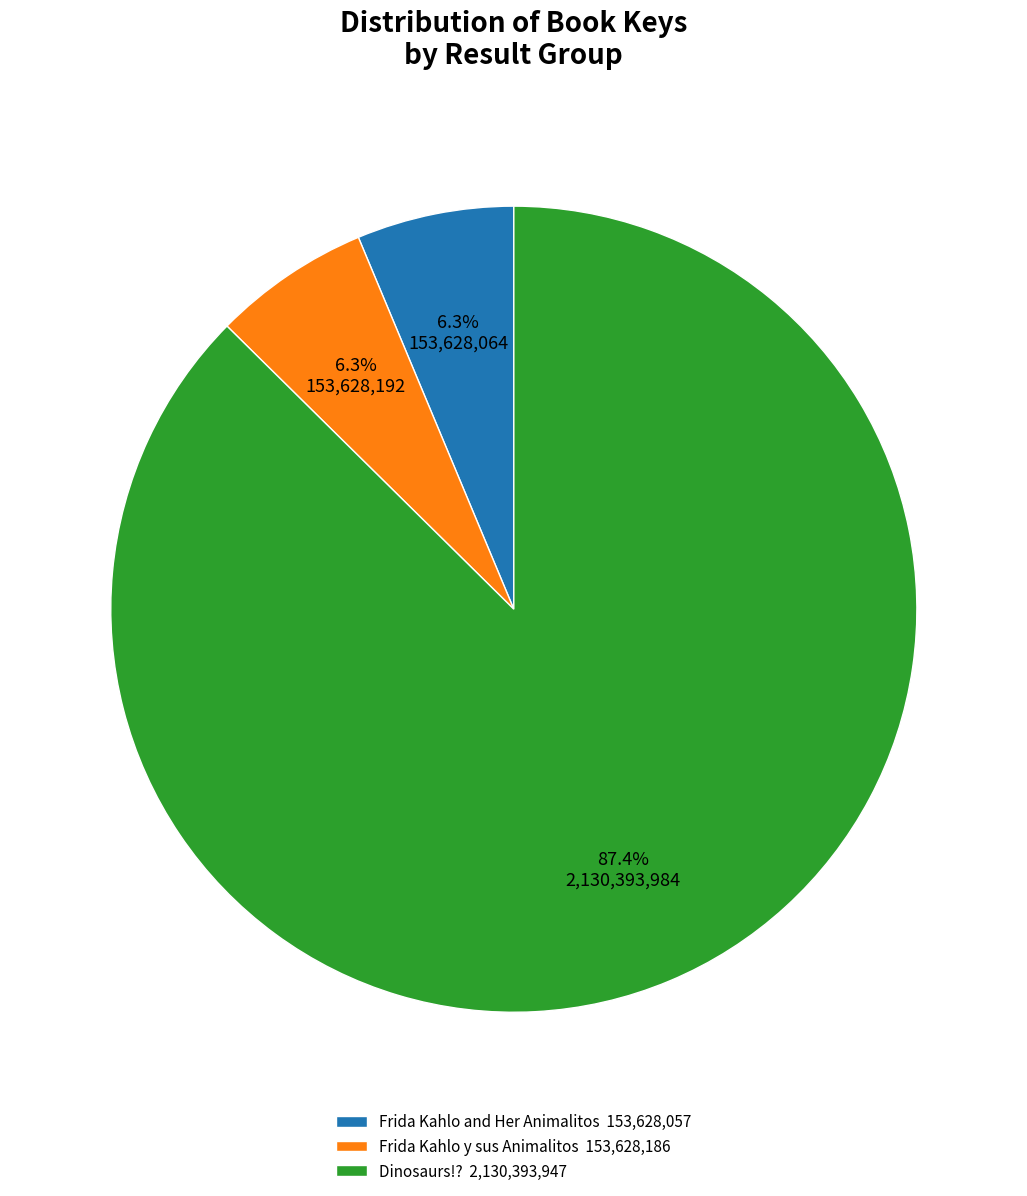

What portion of the pie excludes Frida Kahlo and Her Animalitos 153,628,057?

93.7%